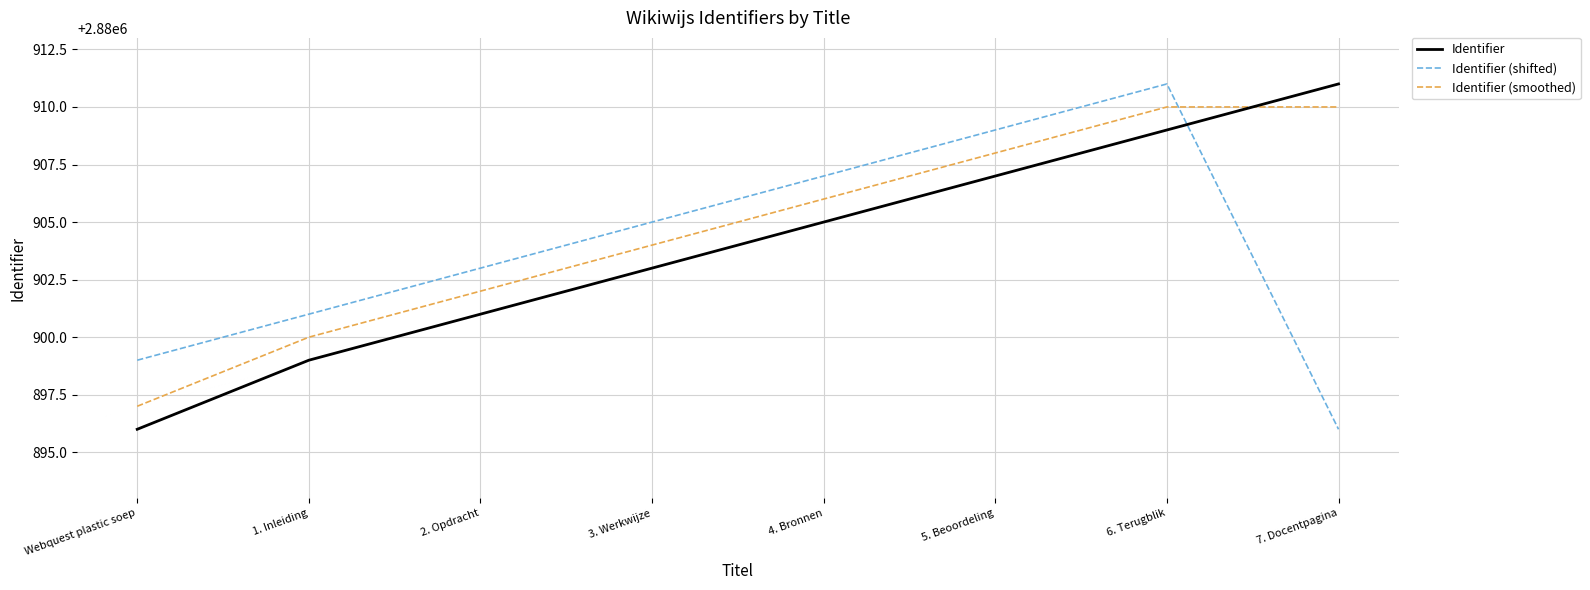

Which series changed the most between 6. Terugblik and 7. Docentpagina?

Identifier (shifted)